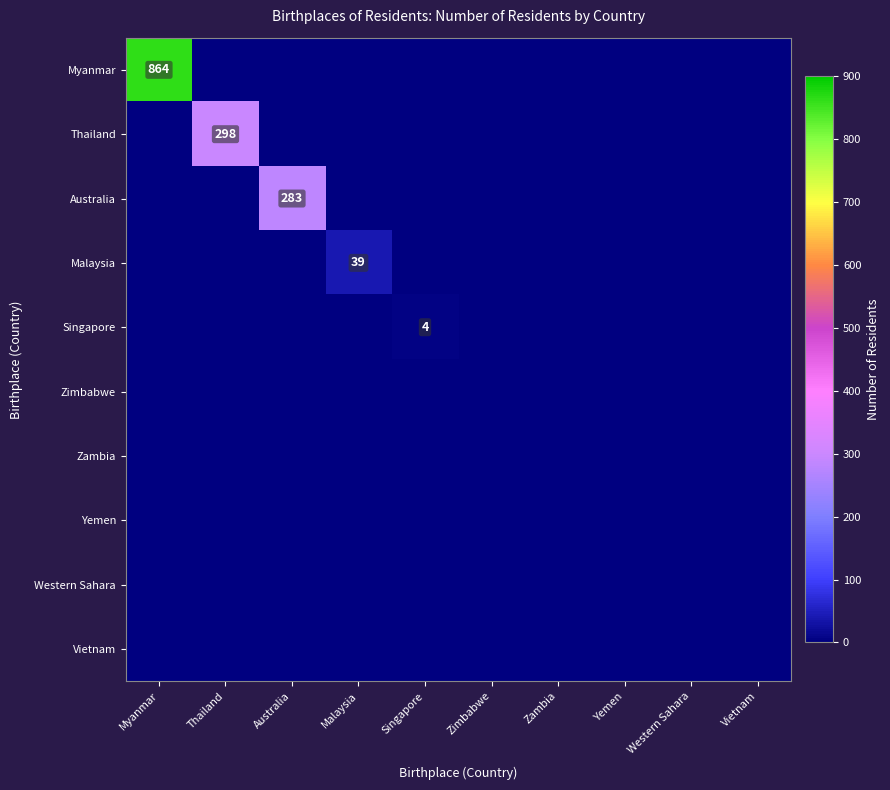

At which label does Myanmar reach its minimum?

Thailand